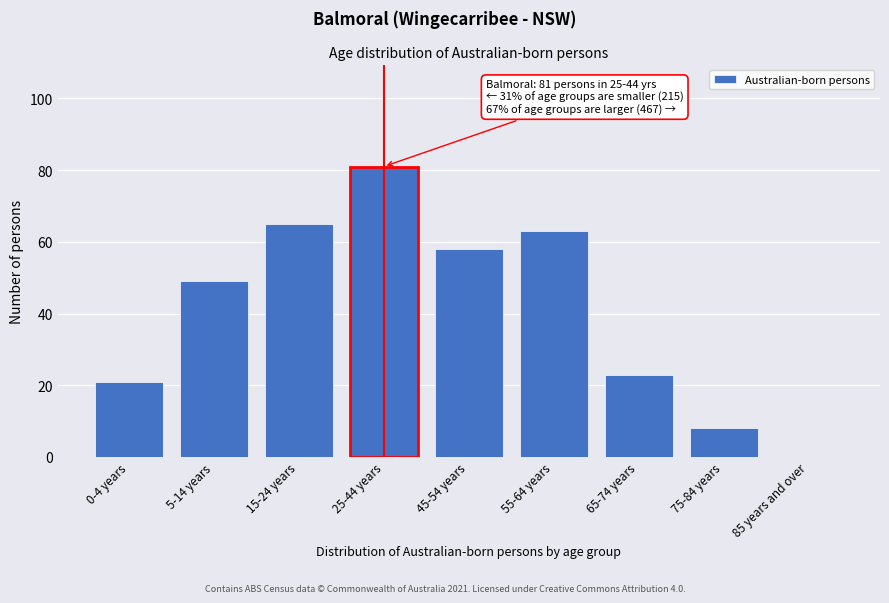

Reading left to right, what are all the values shown in this chart?

0-4 years=21	5-14 years=49	15-24 years=65	25-44 years=81	45-54 years=58	55-64 years=63	65-74 years=23	75-84 years=8	85 years and over=0